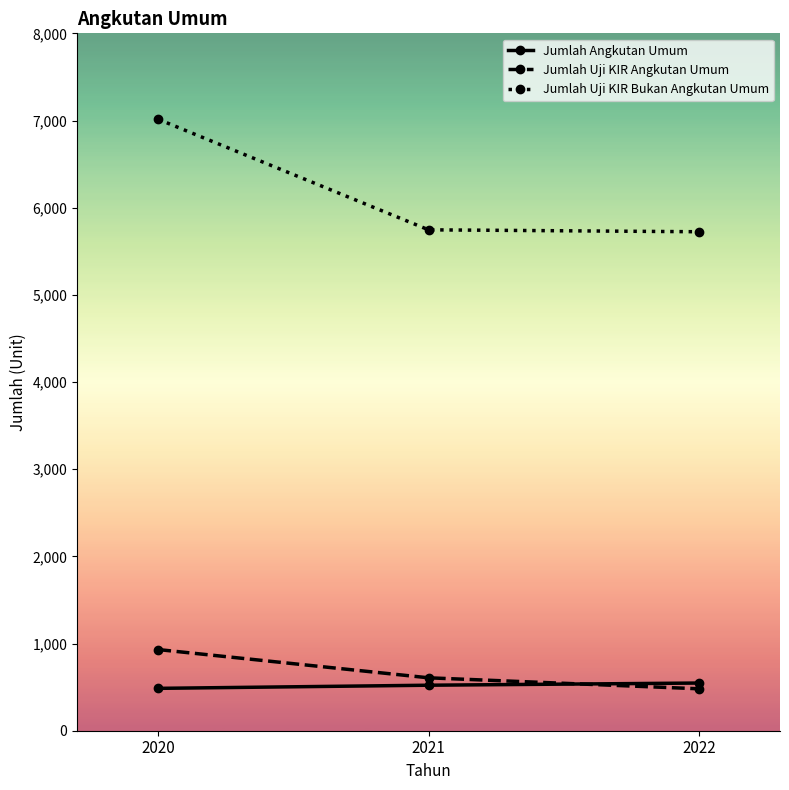

What is the approximate value of Jumlah Angkutan Umum at 2020?

486